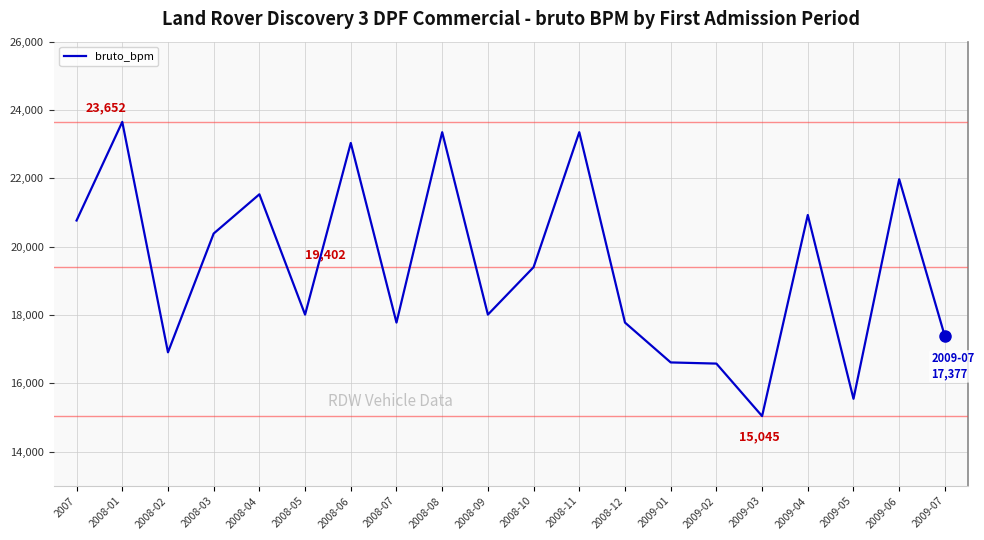

What is the change in value from 2008-09 to 2009-04?

+2915